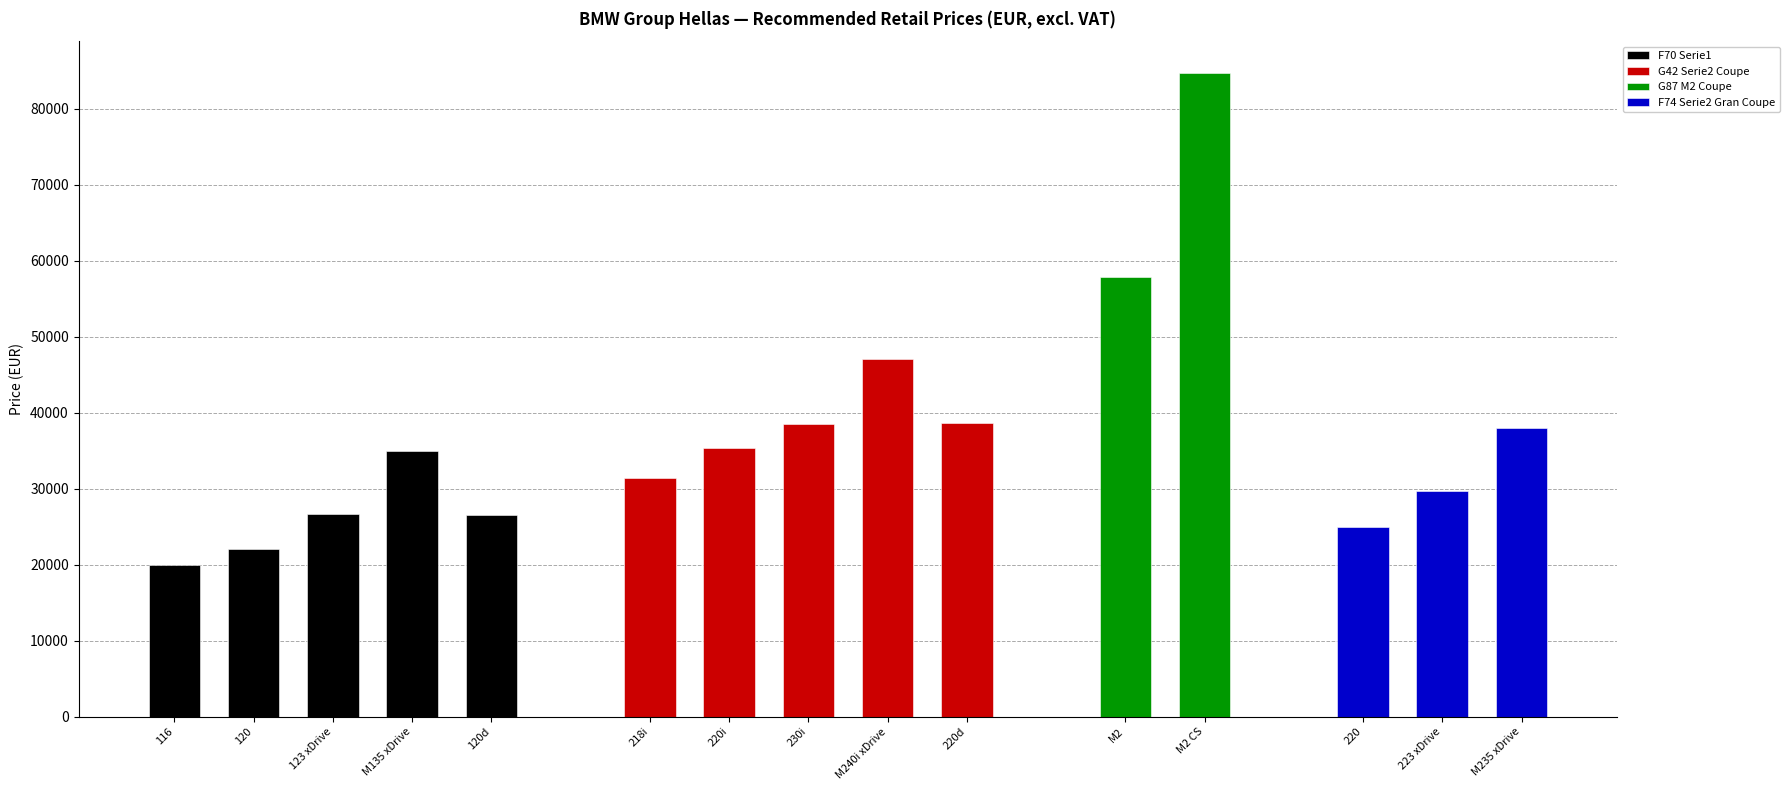

The value at 120 is 6736.4. True or false?

False